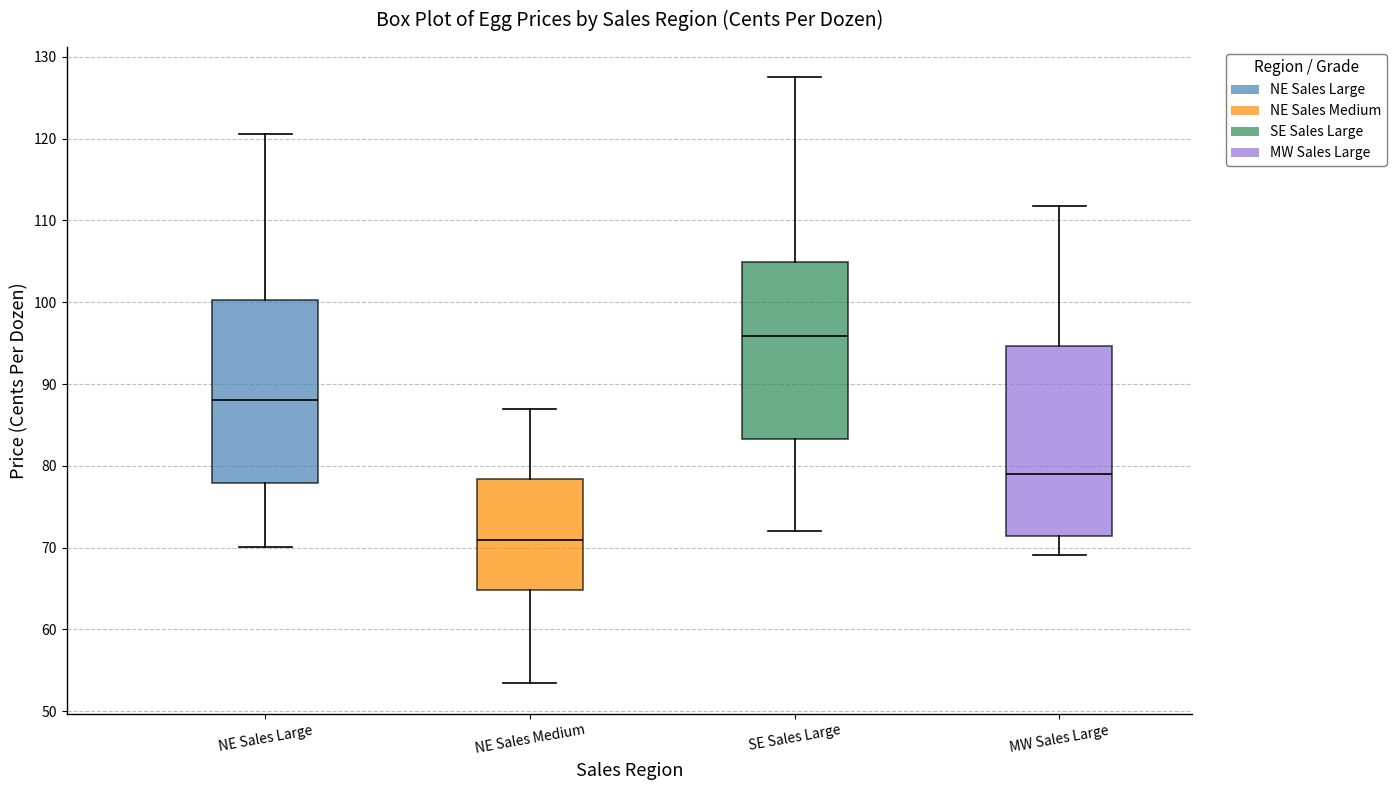

Where is the lower edge of the box for NE Sales Medium on the y-axis? The values are not printed on the chart, so give them approximately, as read against the axis.

65